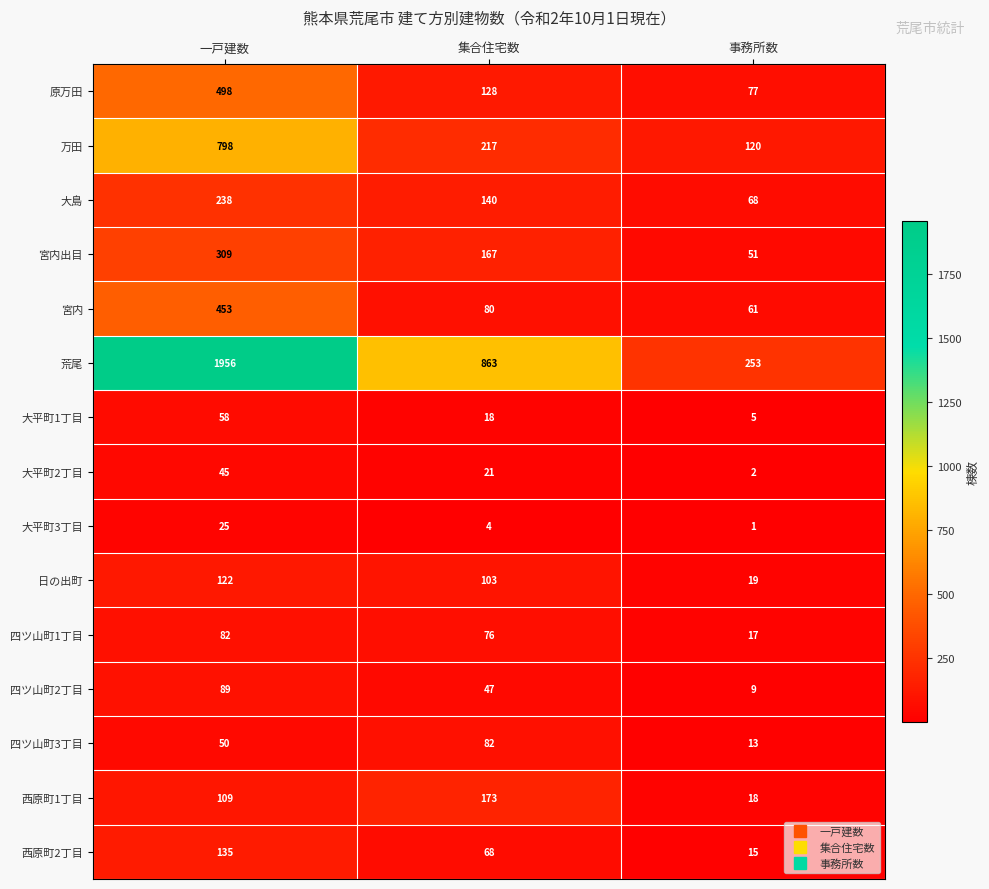

Where is 大平町3丁目 nearest to the value 13?

集合住宅数